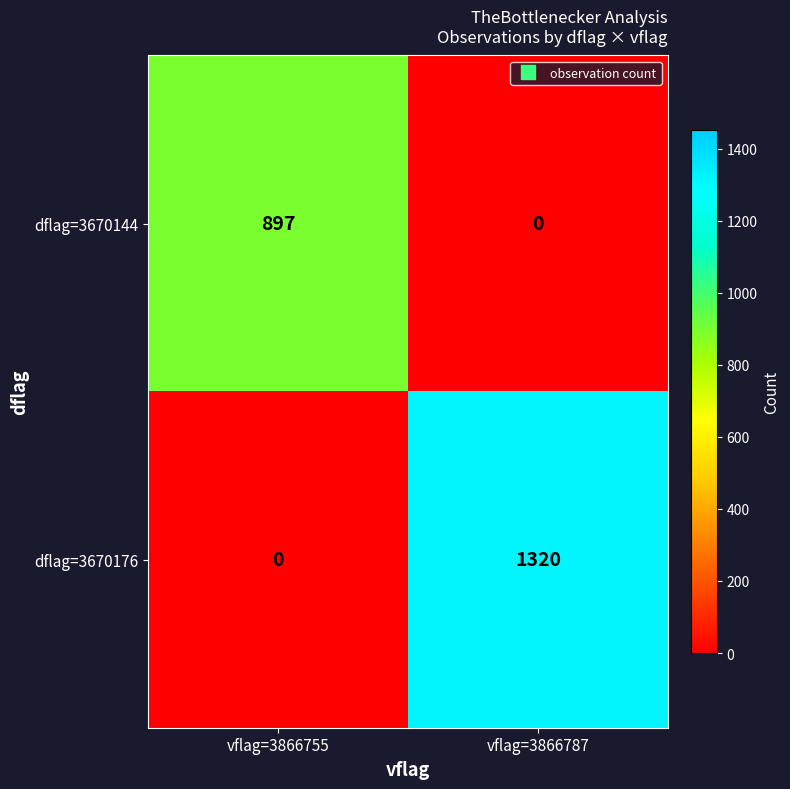

Which series changed the most between vflag=3866755 and vflag=3866787?

dflag=3670176